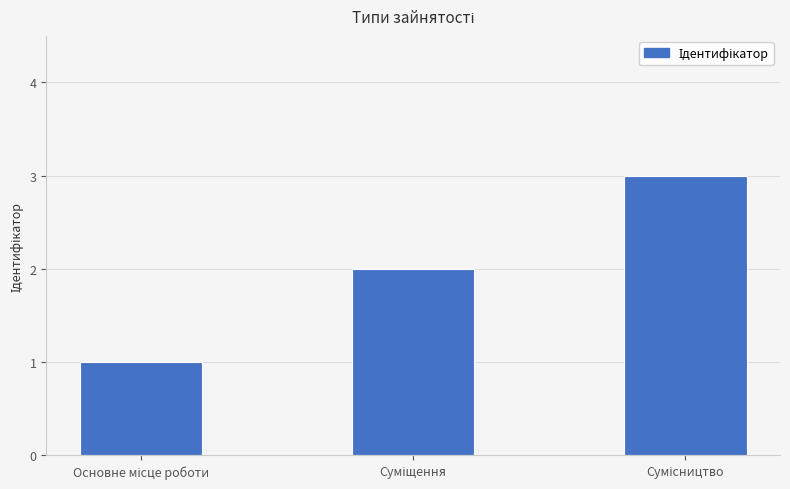

What is the maximum value shown in the chart?

3